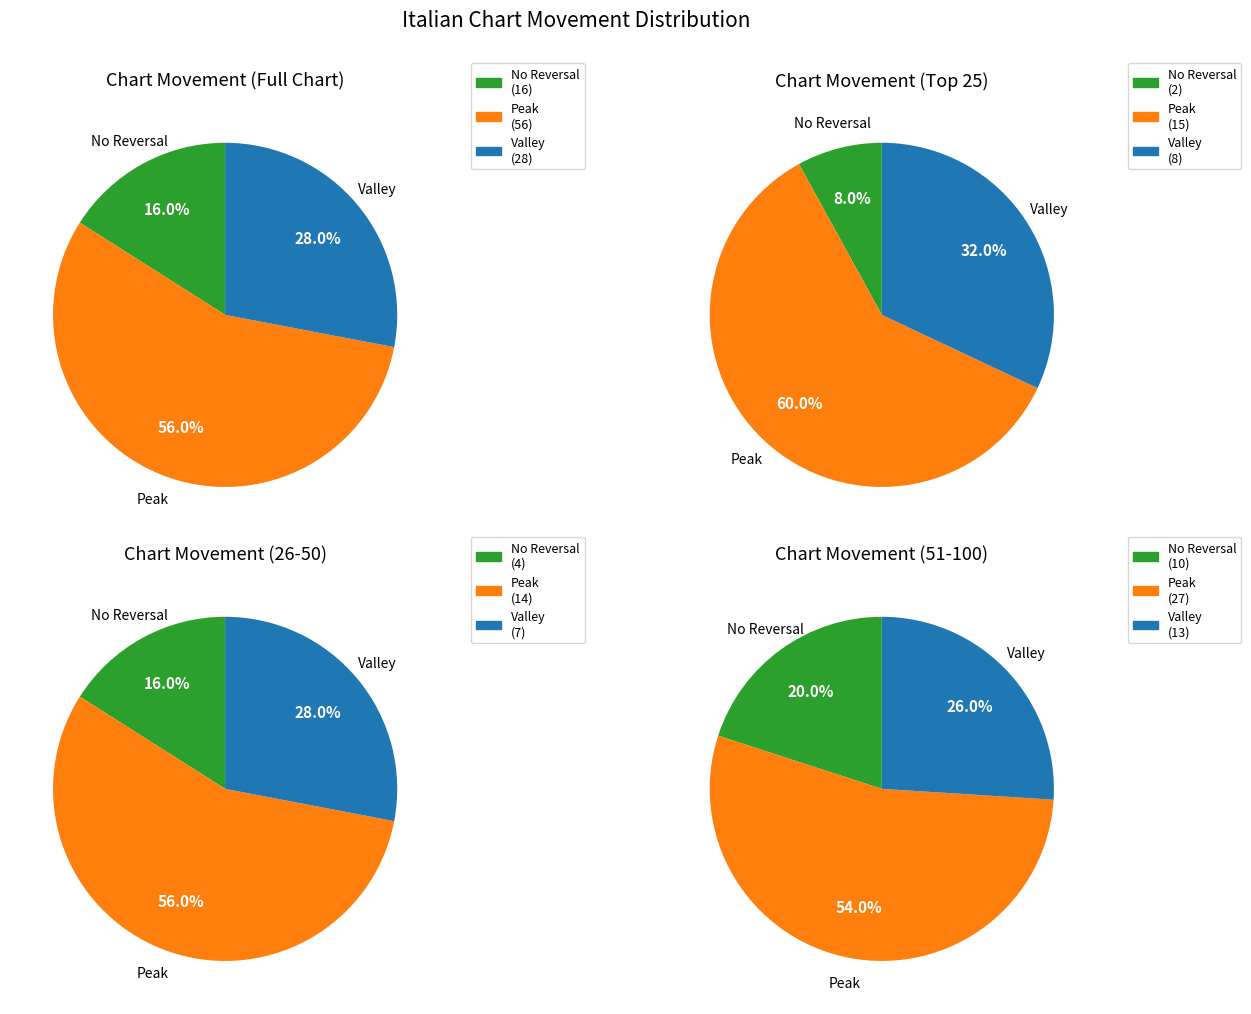

To the nearest percent, what is the difference between the largest and smallest slice percentages?

40%